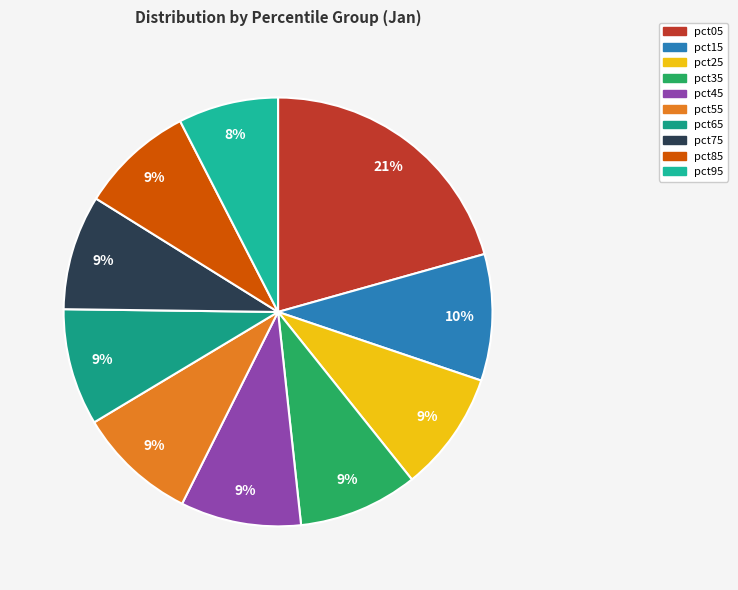

True or false: pct05 accounts for 21% of the total.

True